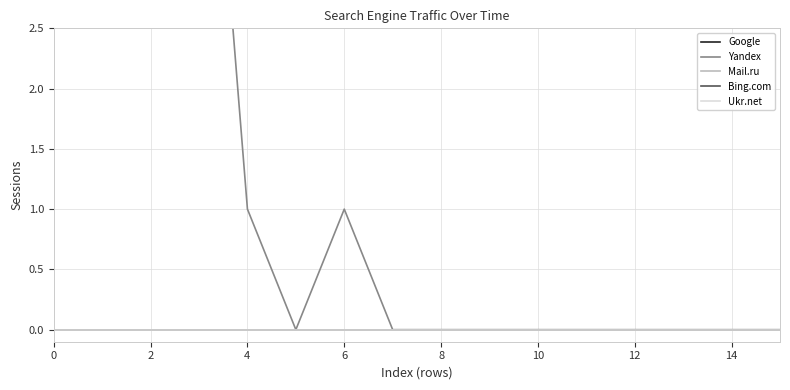

Which category has the highest value in the Yandex series?

6